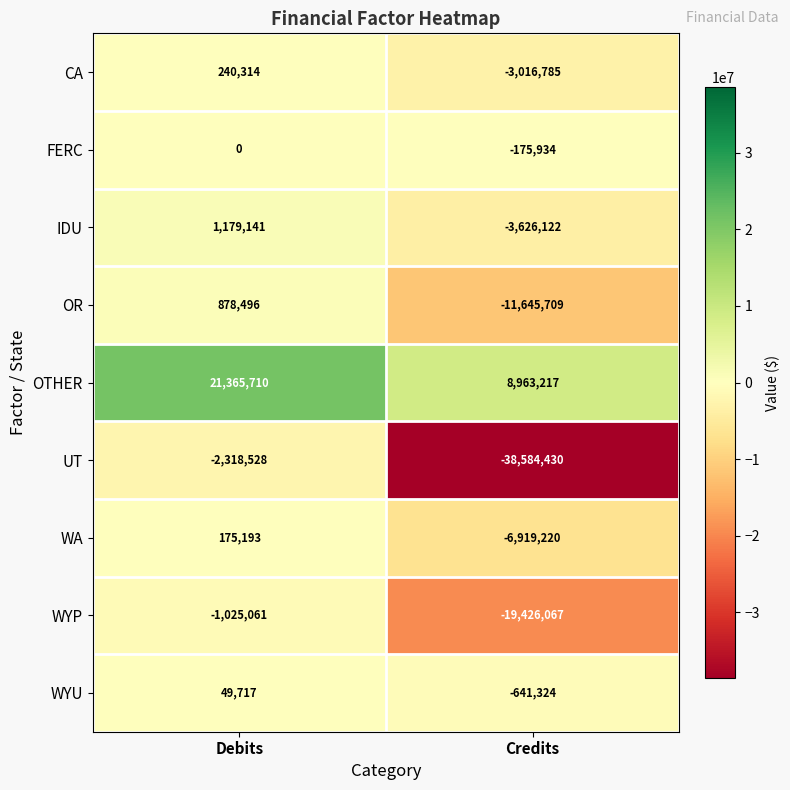

What is the difference between the UT values at Debits and Credits?

36265902